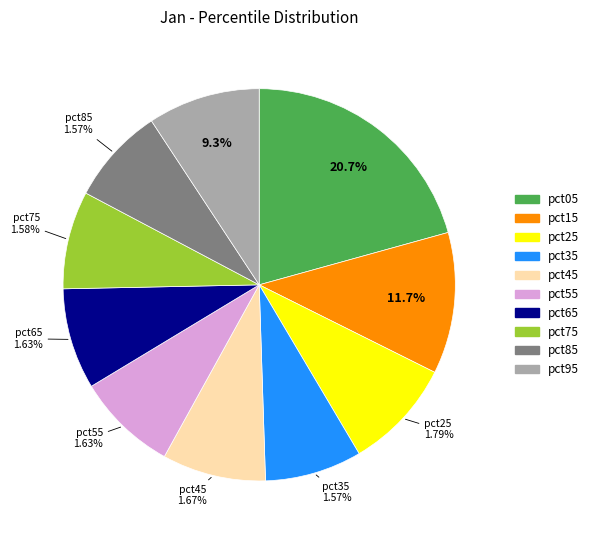

What is the change in value from pct15 to pct65?

-0.7